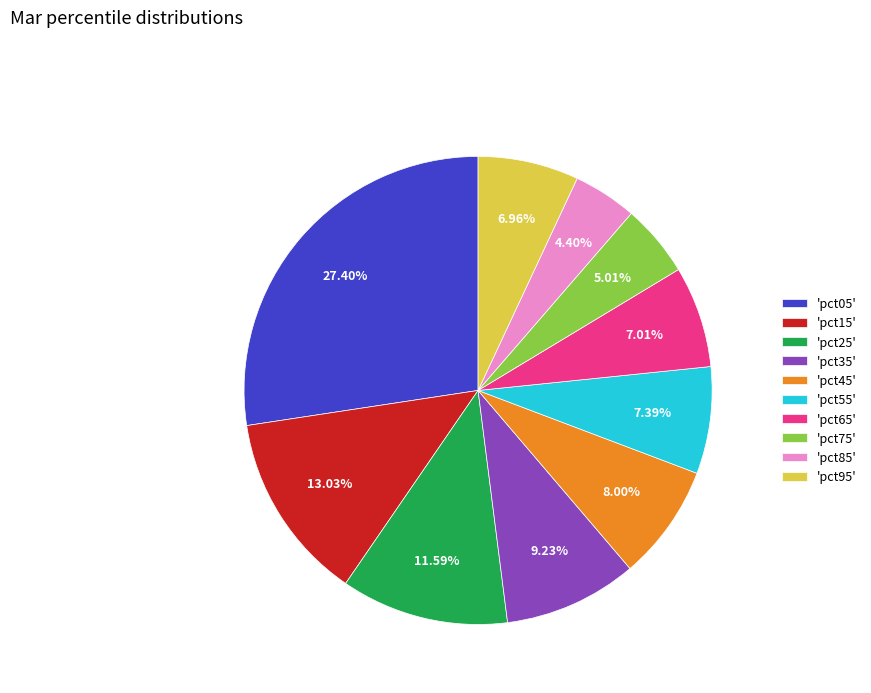

Is the sum of 'pct25' and 'pct95' greater than half?

No